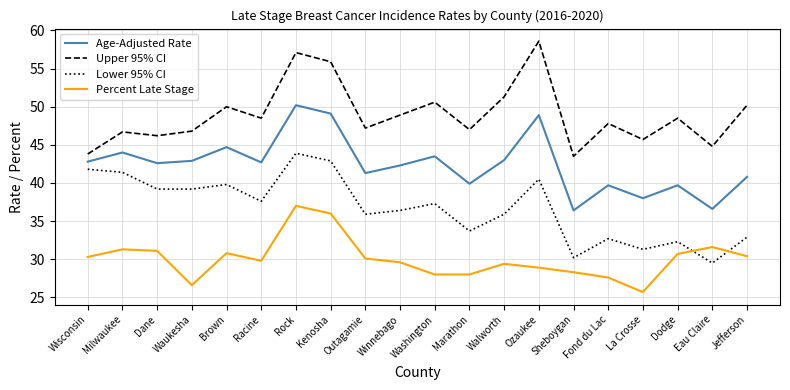

Is the value of Upper 95% CI at Waukesha greater than the value of Age-Adjusted Rate at Waukesha?

Yes